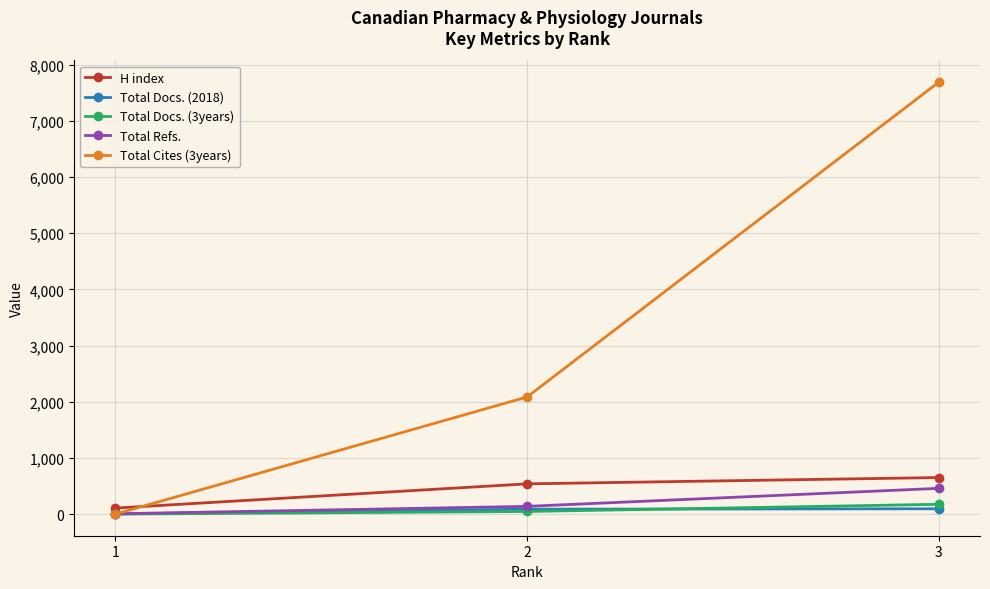

What is the value of the H index point at the 2nd from the left?

539